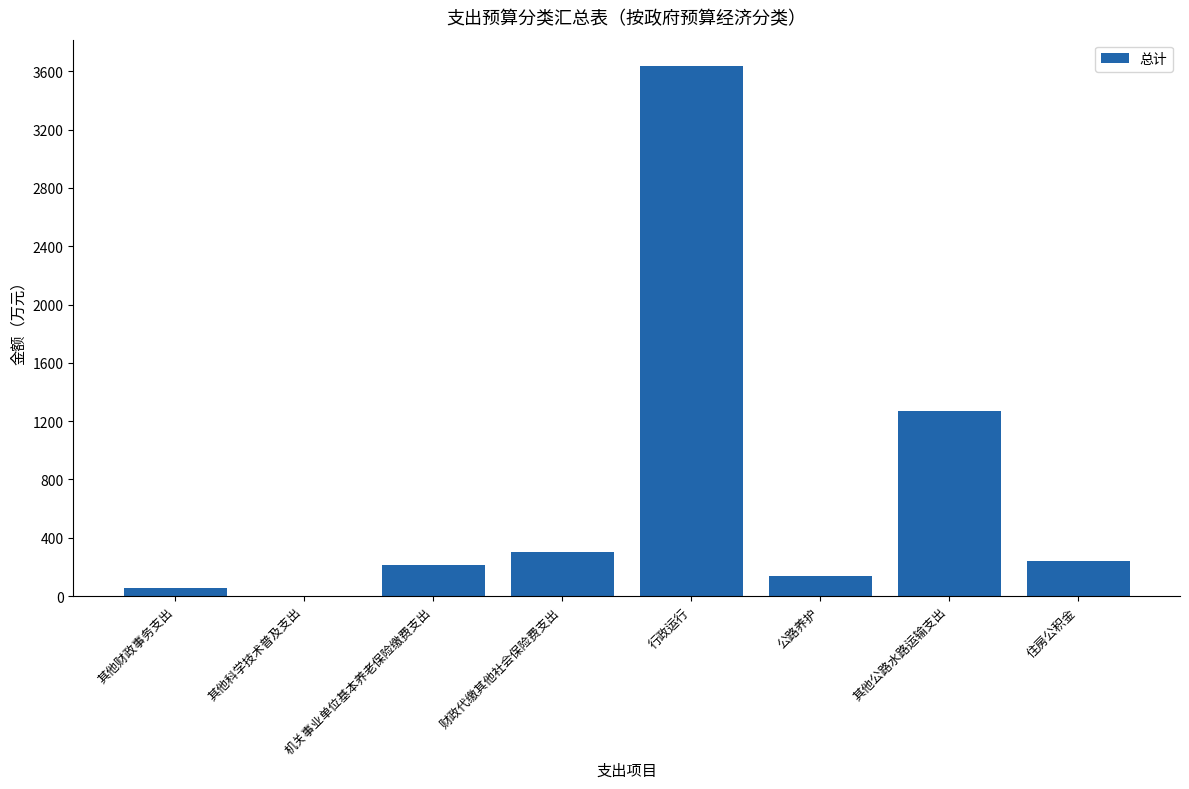

What is the approximate value at 公路养护?

139.7